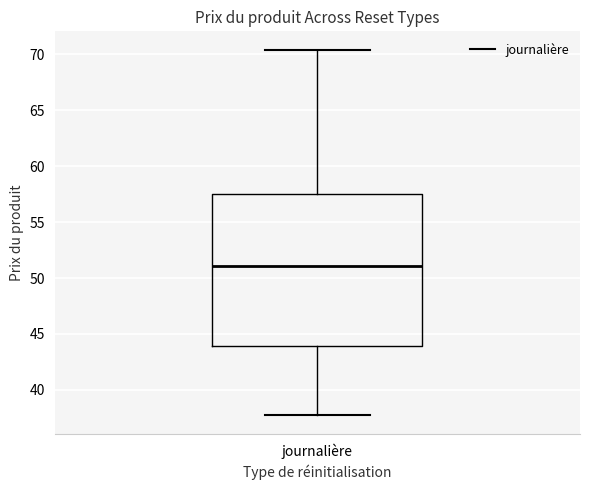

Read this box plot against the y-axis: the position of the median line, the range covered by the box, and the ends of both whiskers. The values are not printed on the chart, so give them approximately, as read against the axis.

median 51.0, box 44.0 to 57.5, whiskers 37.5 to 70.5